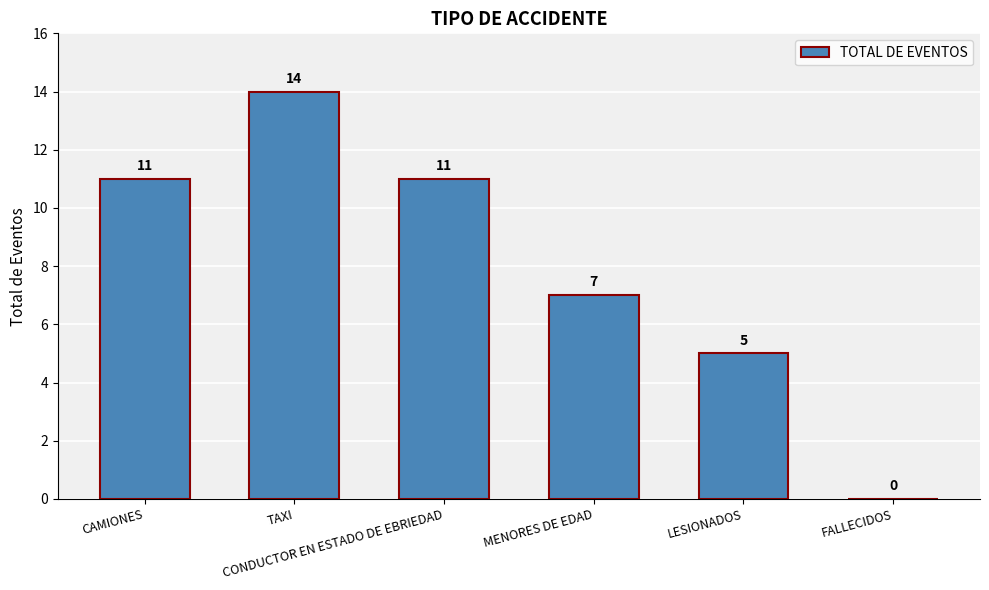

The chart shows a value of 0 at FALLECIDOS. True or false?

True